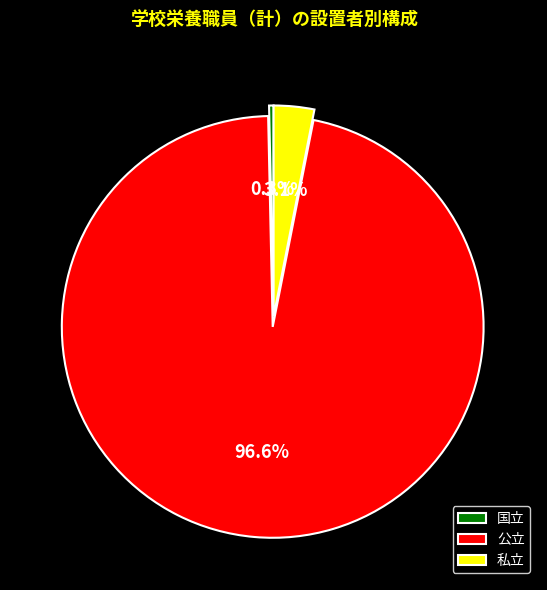

To the nearest percent, what portion does 私立 represent?

3%